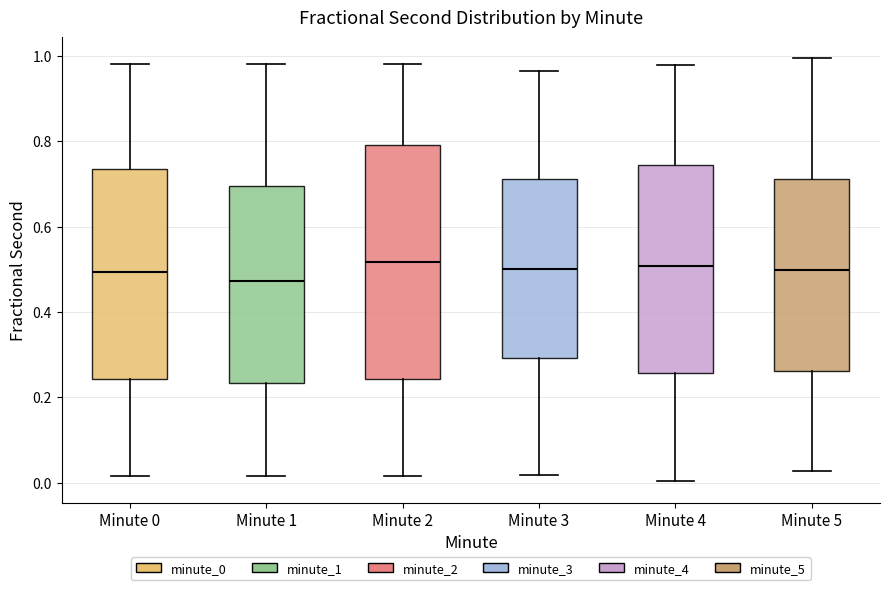

Which box is the tallest, from its lower edge to its upper edge?

Minute 2